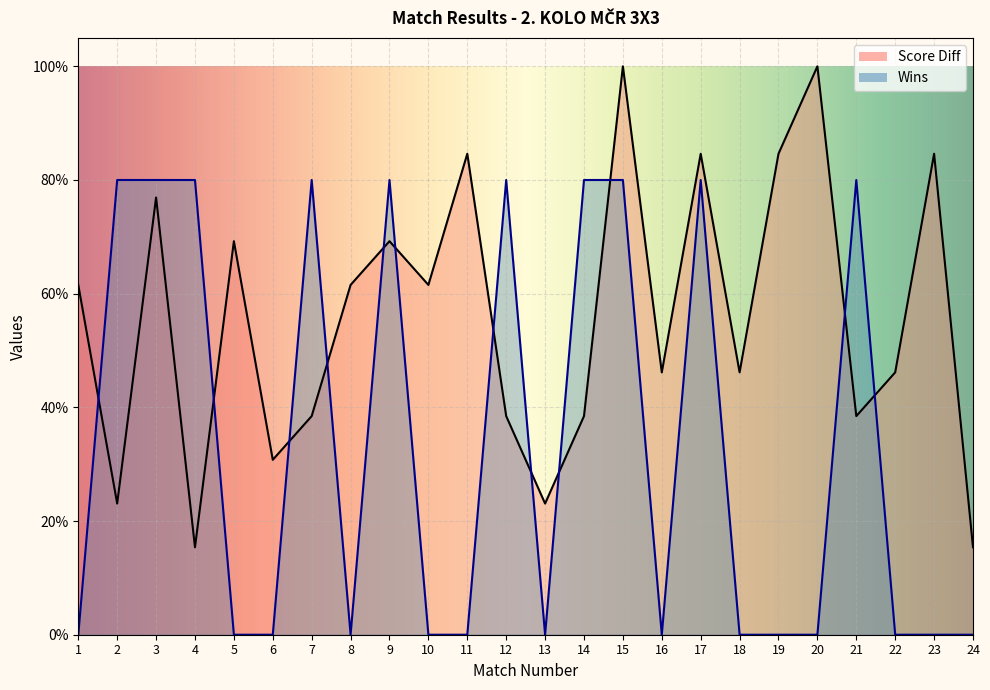

At which category is the sum across all series the highest?

15